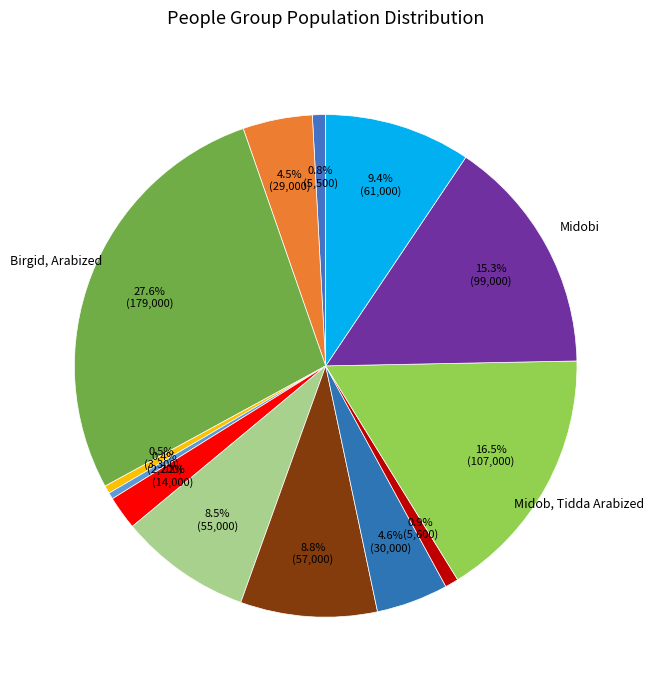

Which category has the smallest portion of the pie?

Debri, Wei